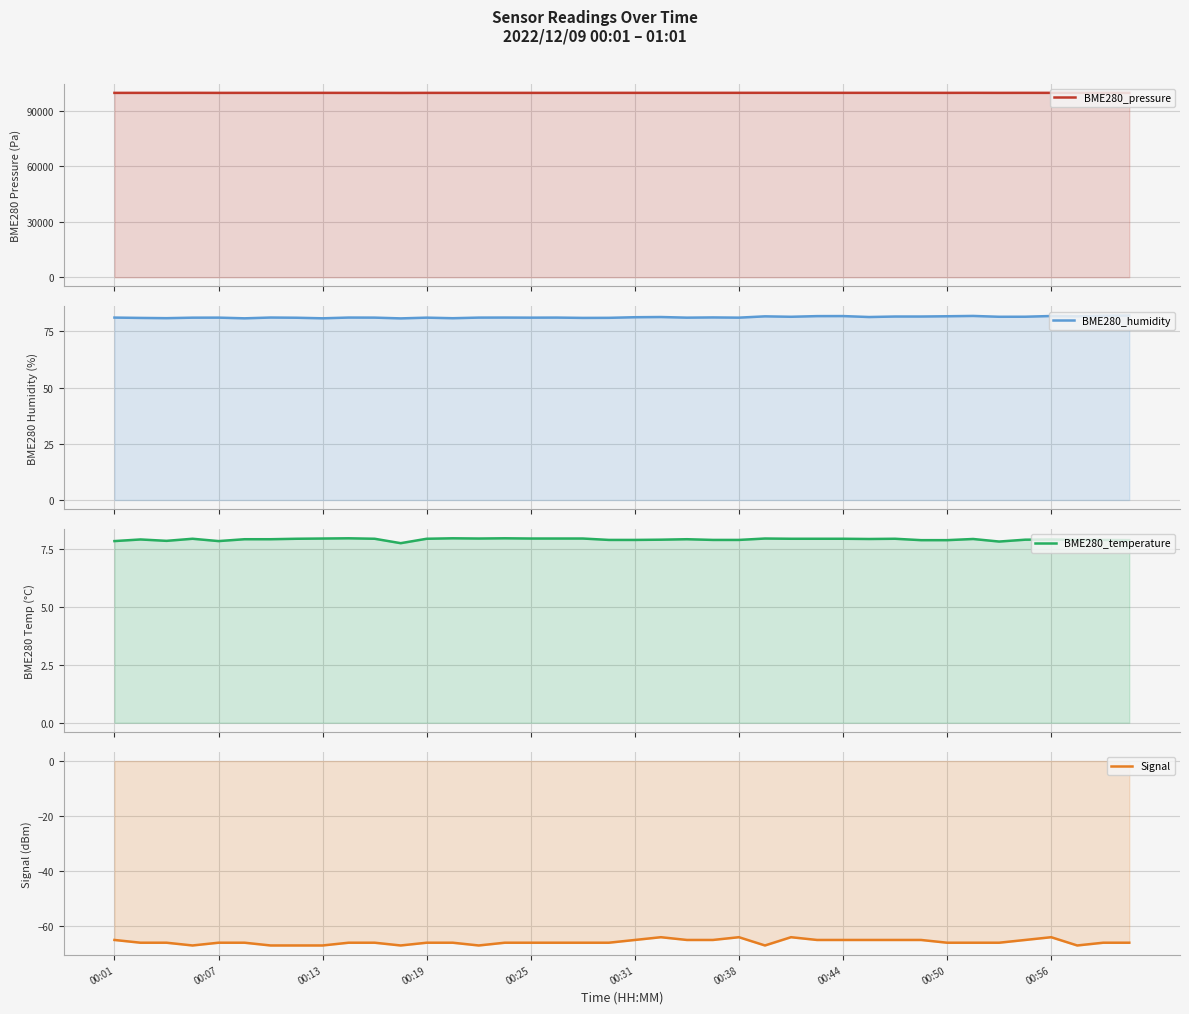

The value of Signal at 38 is -66.0. True or false?

True